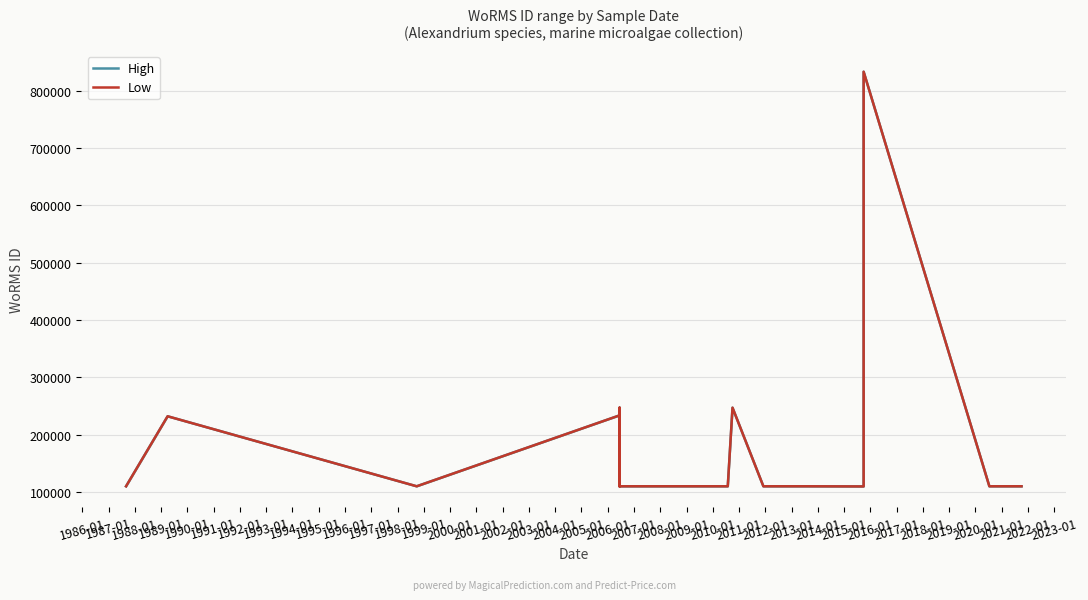

Does the chart display data point markers on the line(s)?

No